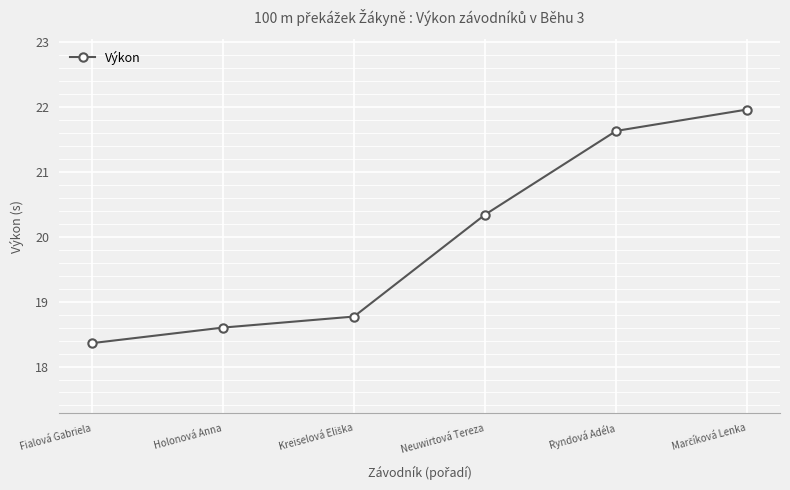

True or false: the data shows 20.3 at Neuwirtová Tereza.

True